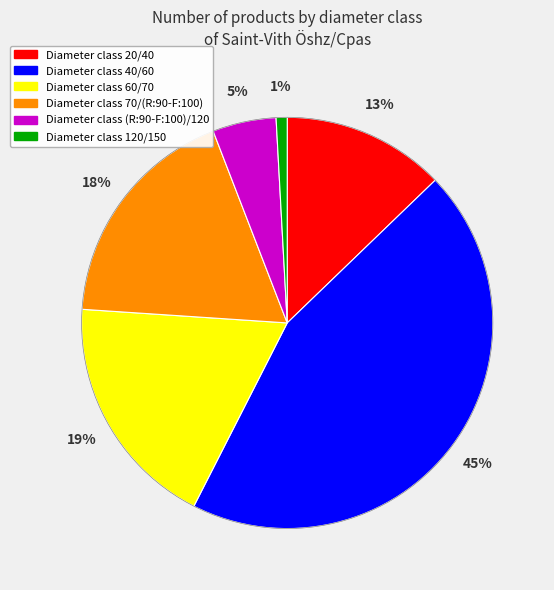

To the nearest percent, what is the average slice percentage?

17%